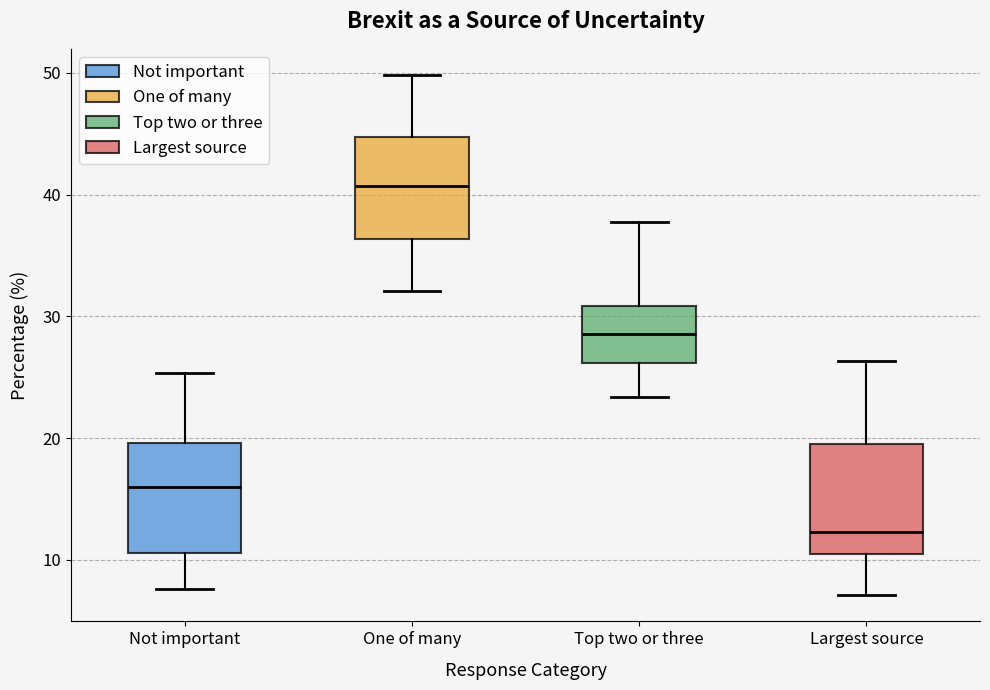

Reading left to right, read every box against the y-axis: the position of its median line, the range the box covers, and the ends of its whiskers. The values are not printed on the chart, so give them approximately, as read against the axis.

Not important: median 16, box 11 to 20, whiskers 8 to 25
One of many: median 41, box 36 to 45, whiskers 32 to 50
Top two or three: median 29, box 26 to 31, whiskers 23 to 38
Largest source: median 12, box 11 to 19, whiskers 7 to 26